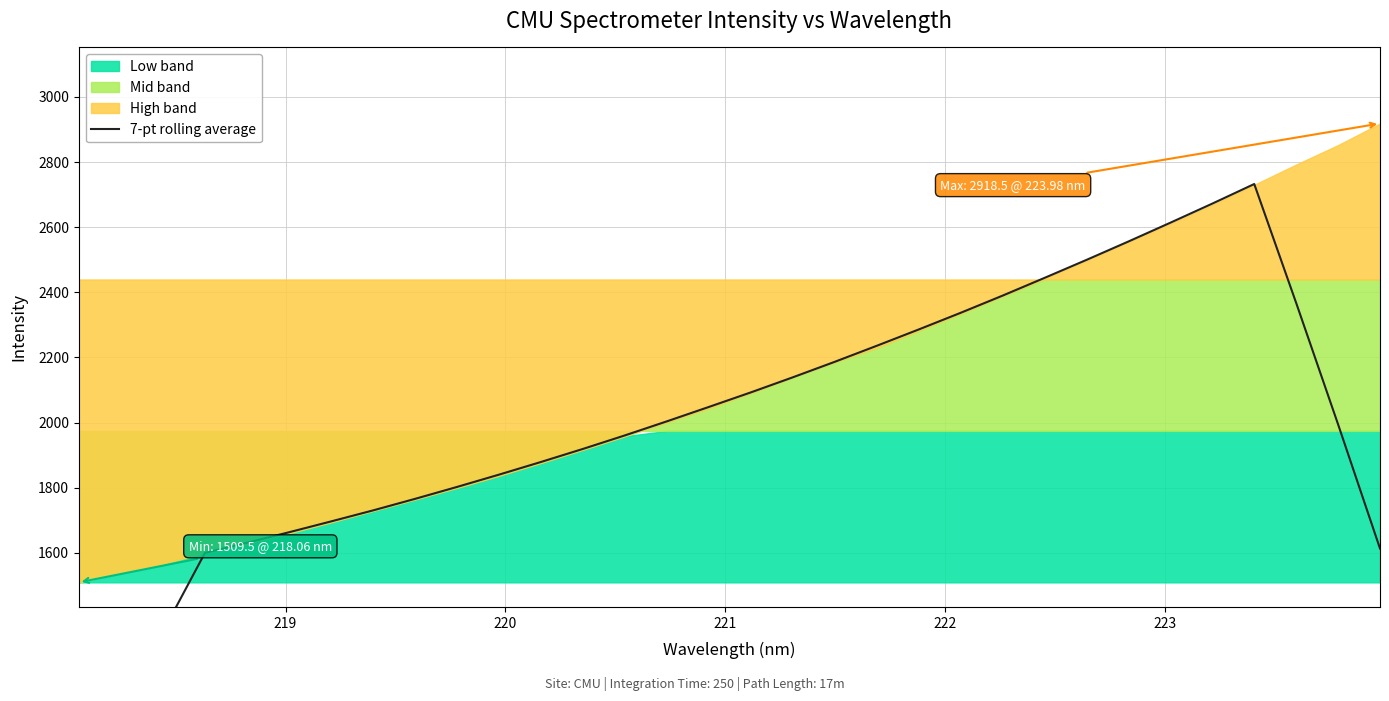

How many lines are shown in the chart?

1